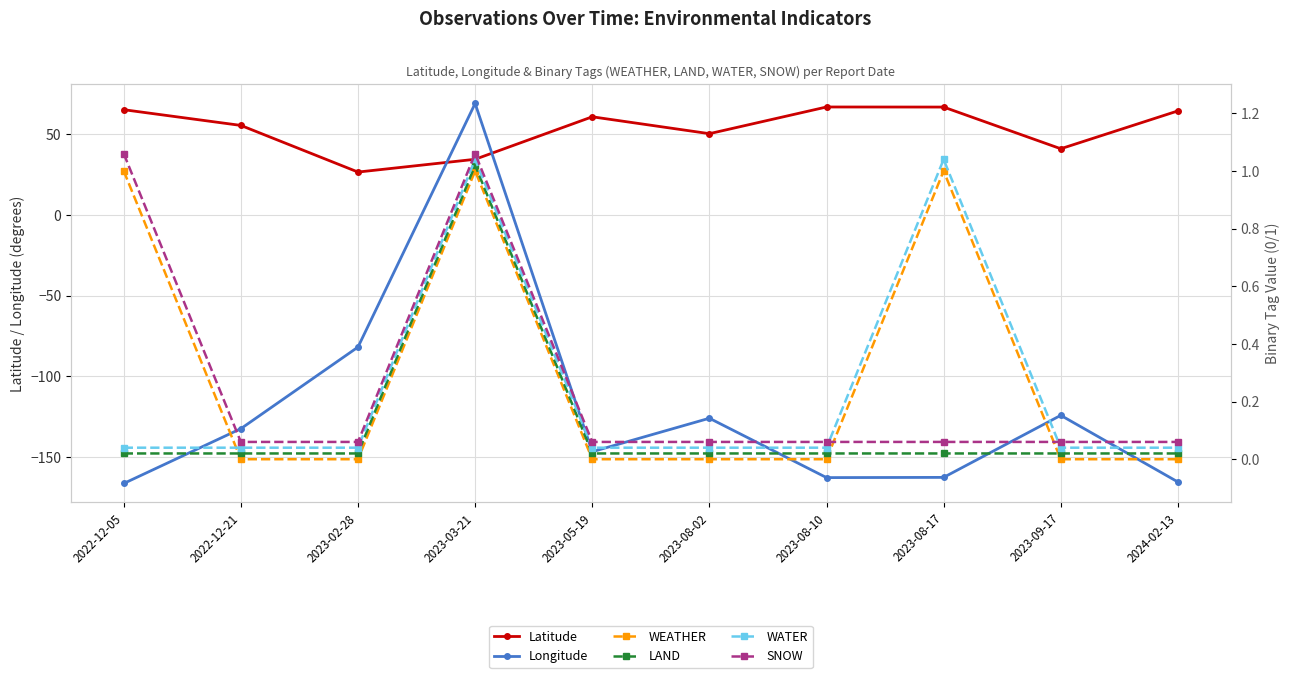

Read the SNOW value at 2023-08-17.

0.1